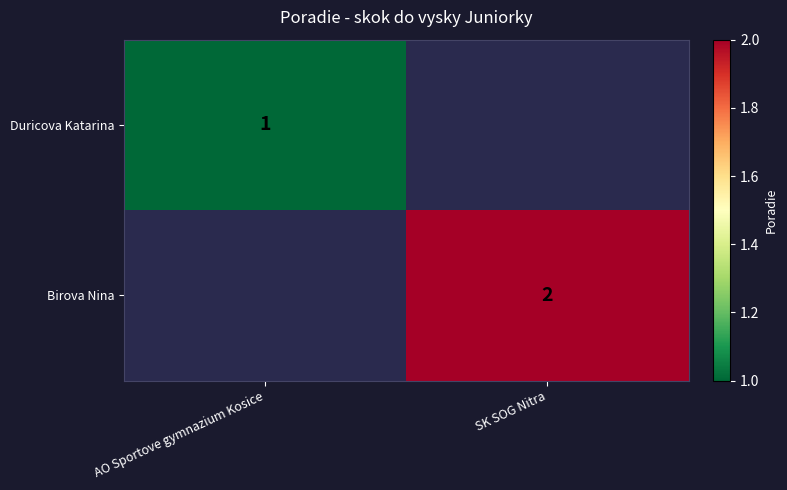

Is it true that Birova Nina equals 2 at SK SOG Nitra?

True